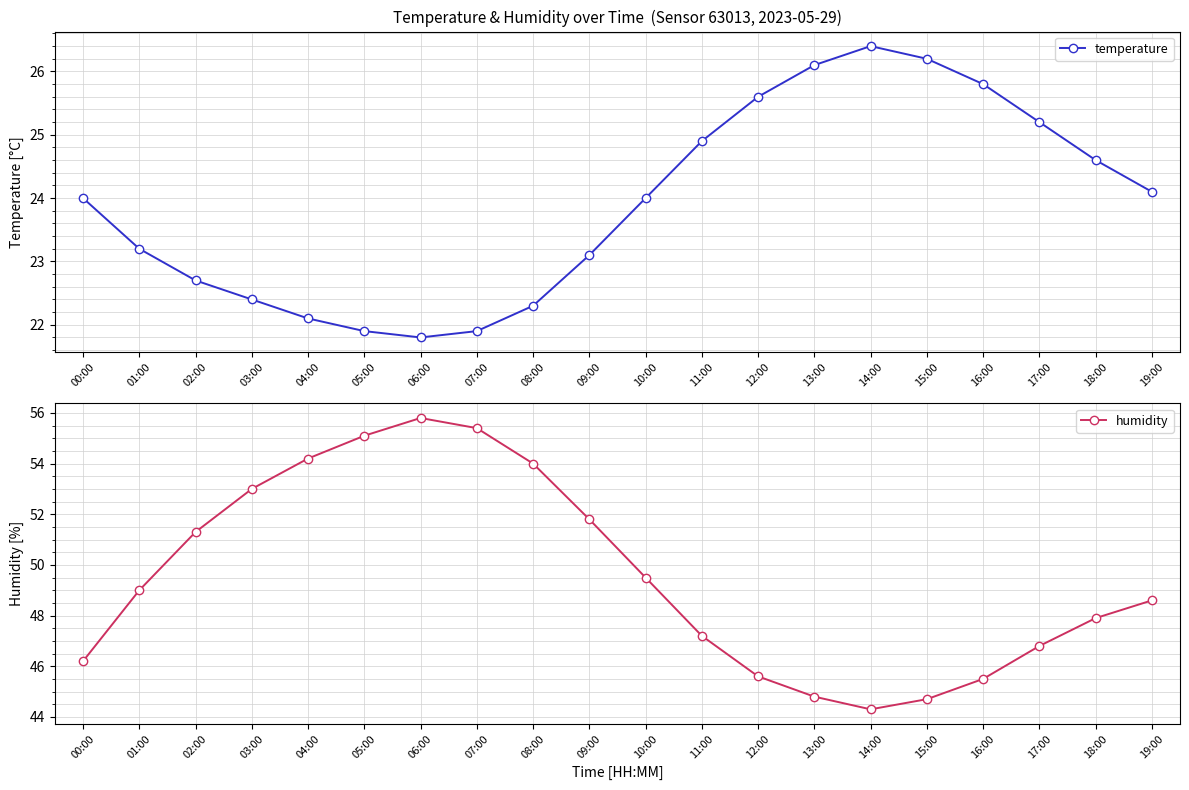

At which category is the sum across all series the highest?

06:00